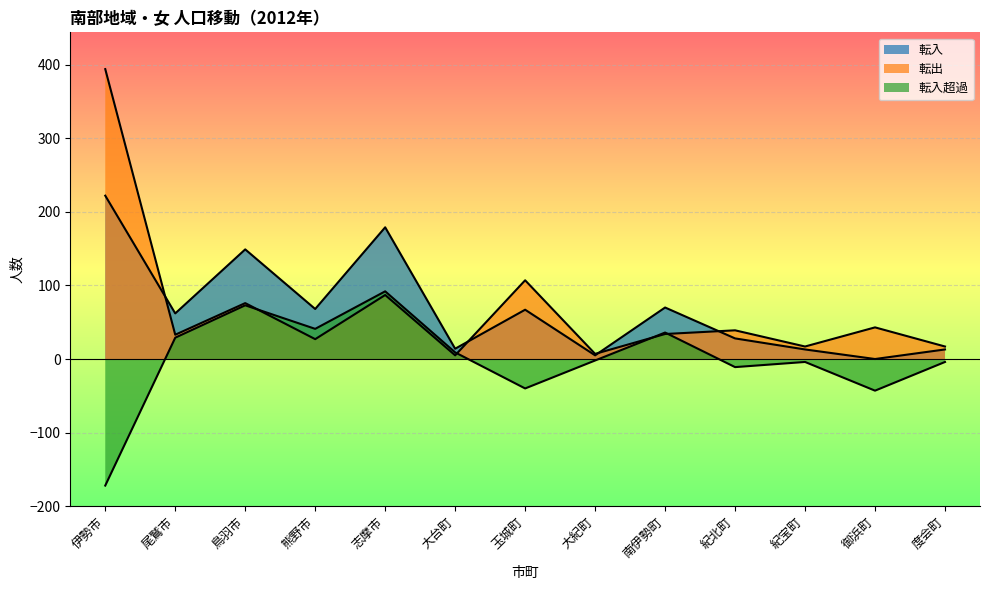

Reading left to right, list all the values displayed in this chart.

転入: 伊勢市=222	尾鷲市=62	鳥羽市=149	熊野市=68	志摩市=179	大台町=14	玉城町=67	大紀町=5	南伊勢町=70	紀北町=28	紀宝町=13	御浜町=0	度会町=13
転出: 伊勢市=394	尾鷲市=33	鳥羽市=76	熊野市=27	志摩市=87	大台町=5	玉城町=107	大紀町=7	南伊勢町=34	紀北町=39	紀宝町=17	御浜町=43	度会町=17
転入超過: 伊勢市=-172	尾鷲市=29	鳥羽市=73	熊野市=41	志摩市=92	大台町=9	玉城町=-40	大紀町=-2	南伊勢町=36	紀北町=-11	紀宝町=-4	御浜町=-43	度会町=-4